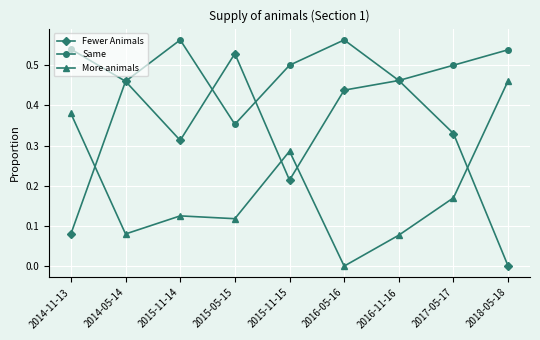

What is the label of the 5th point from the right?

2015-11-15